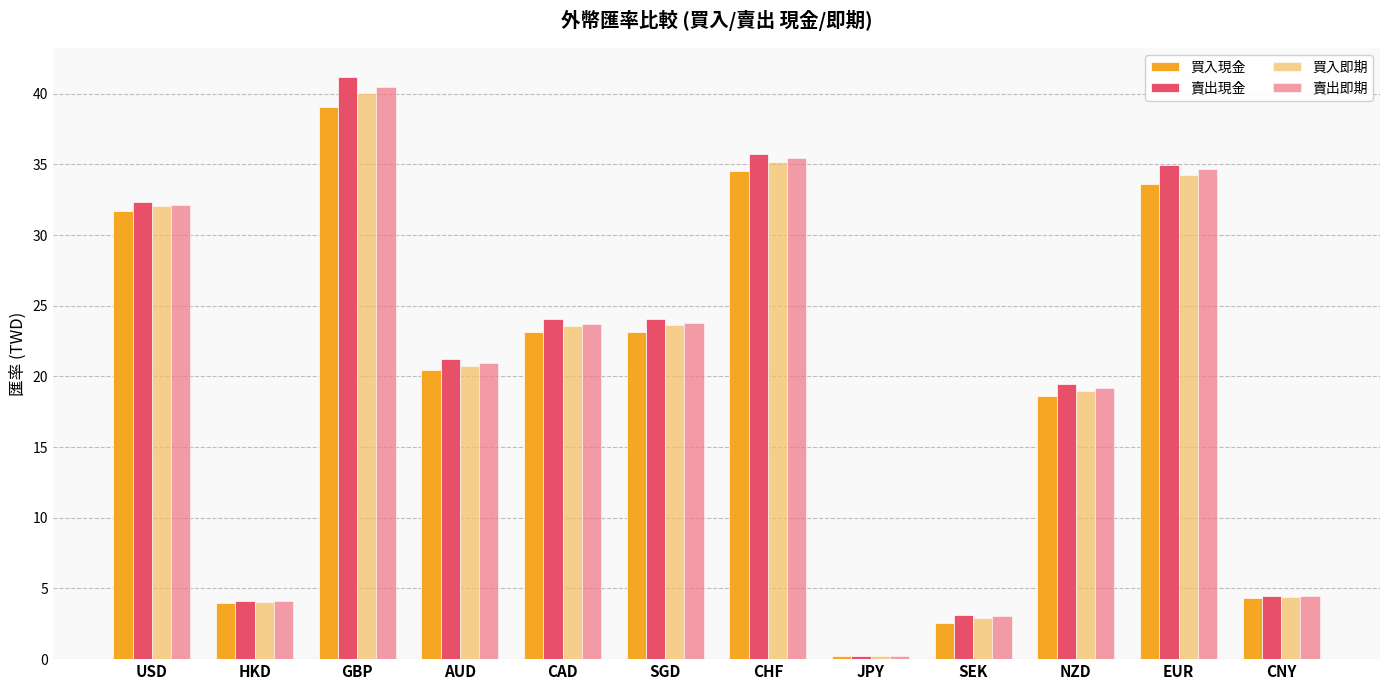

At which category is the sum across all series the highest?

GBP